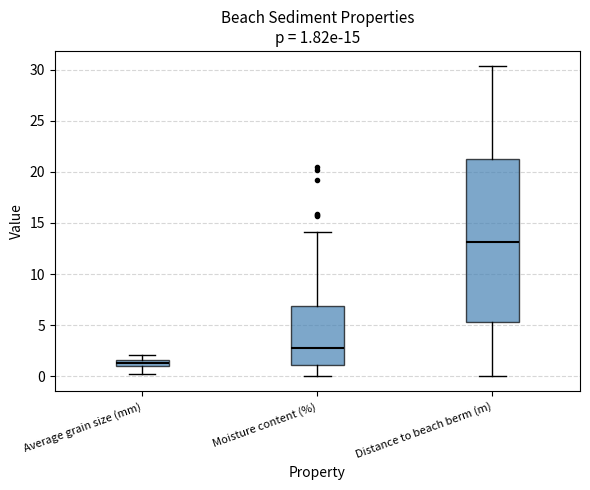

Which box has the highest median line?

Distance to beach berm (m)